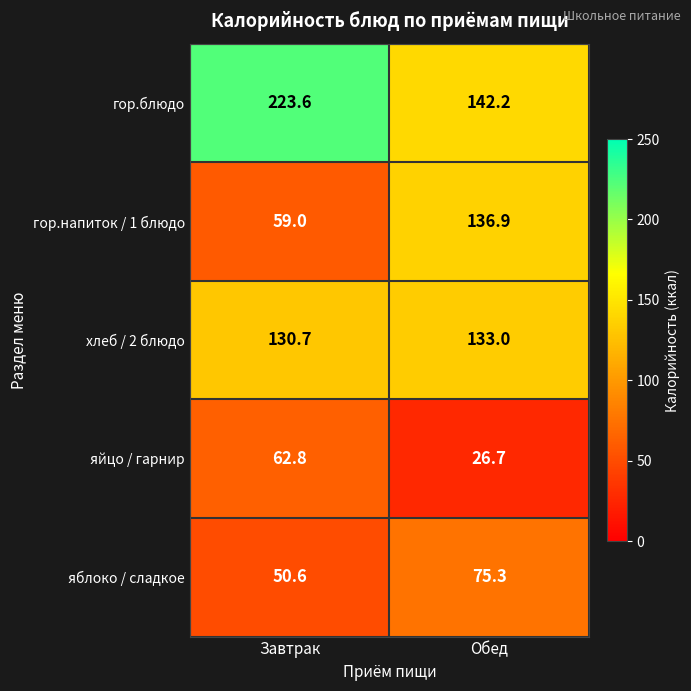

Reading left to right, extract all data points from this chart.

гор.блюдо: Завтрак=223.6	Обед=142.2
гор.напиток / 1 блюдо: Завтрак=59.0	Обед=136.9
хлеб / 2 блюдо: Завтрак=130.7	Обед=133.0
яйцо / гарнир: Завтрак=62.8	Обед=26.7
яблоко / сладкое: Завтрак=50.6	Обед=75.3